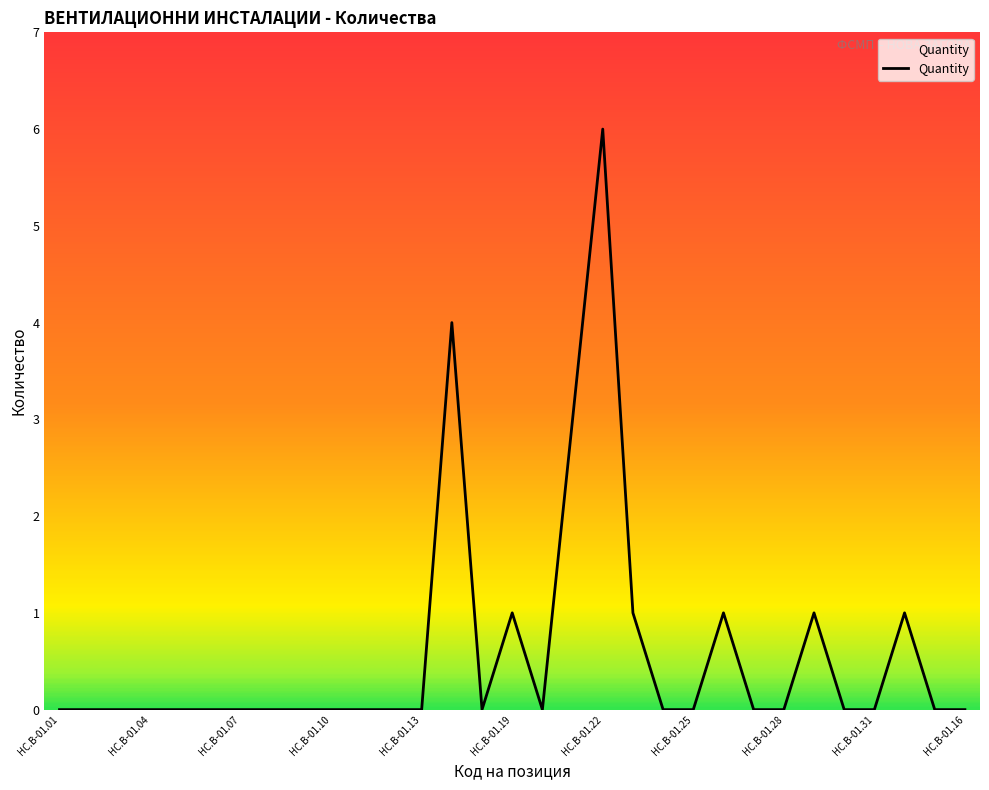

What is the difference between the maximum and minimum values?

6